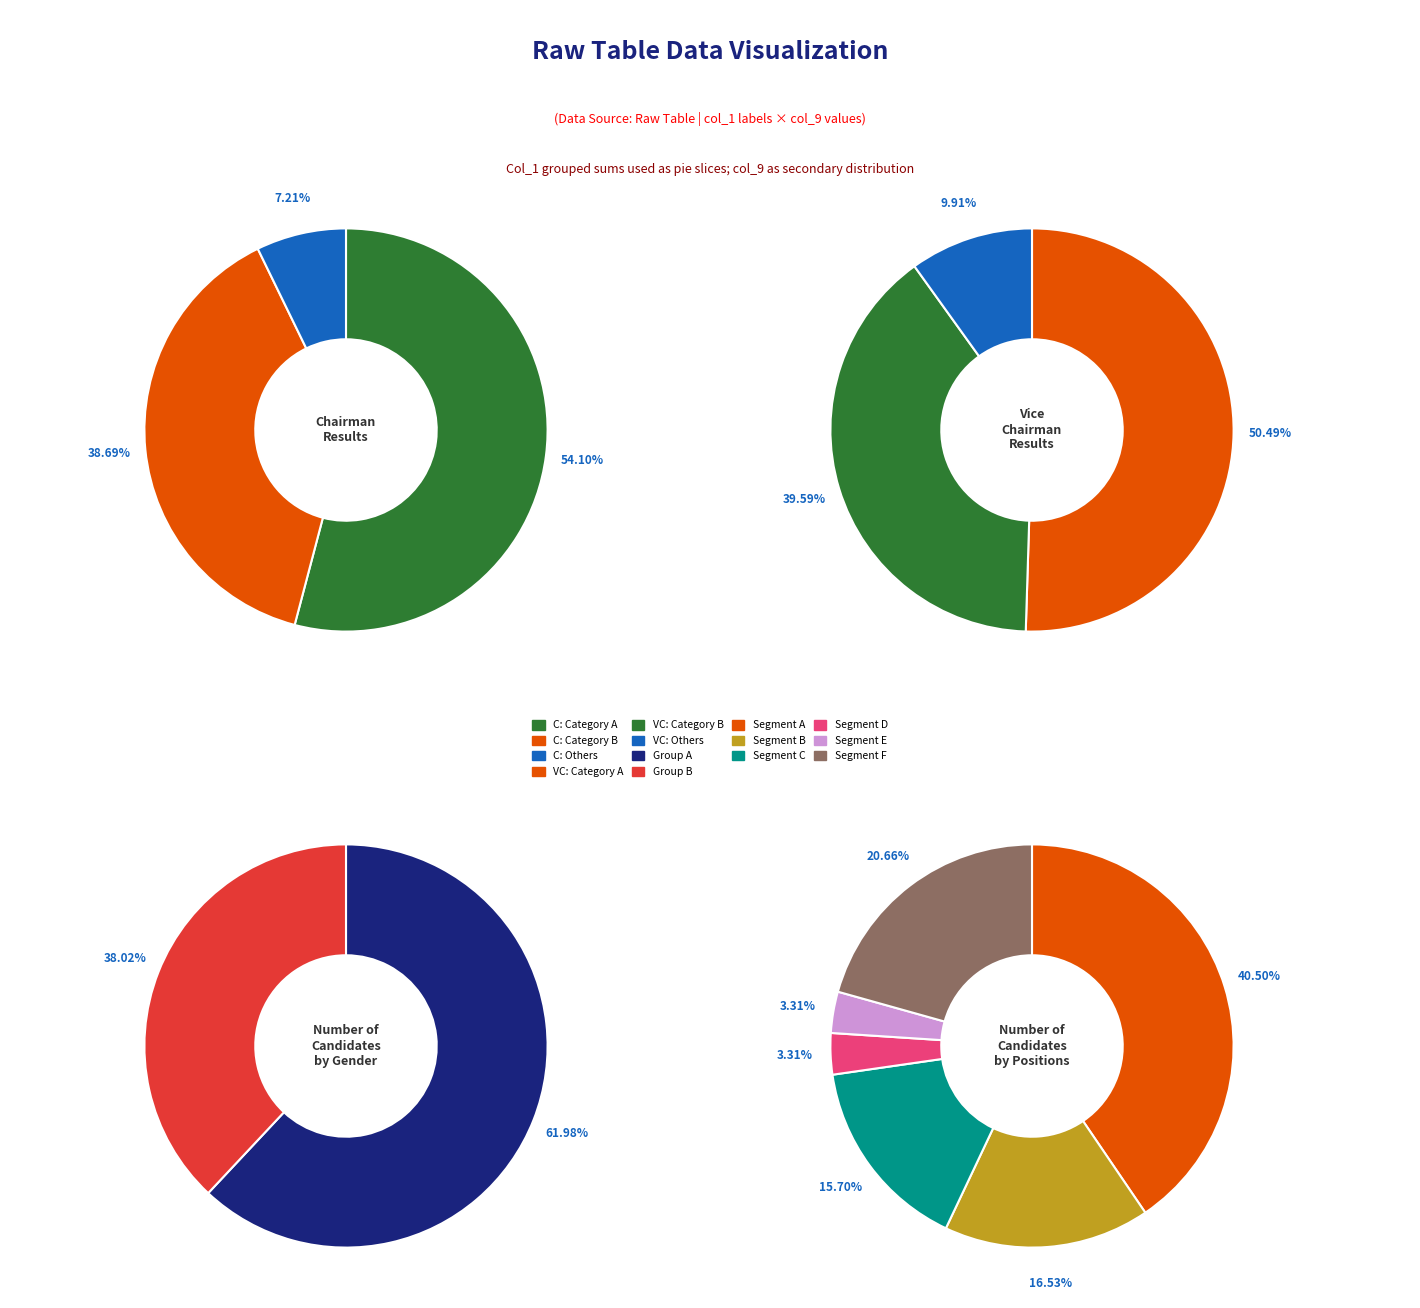

Is it true that 13 is 1% of the pie?

False